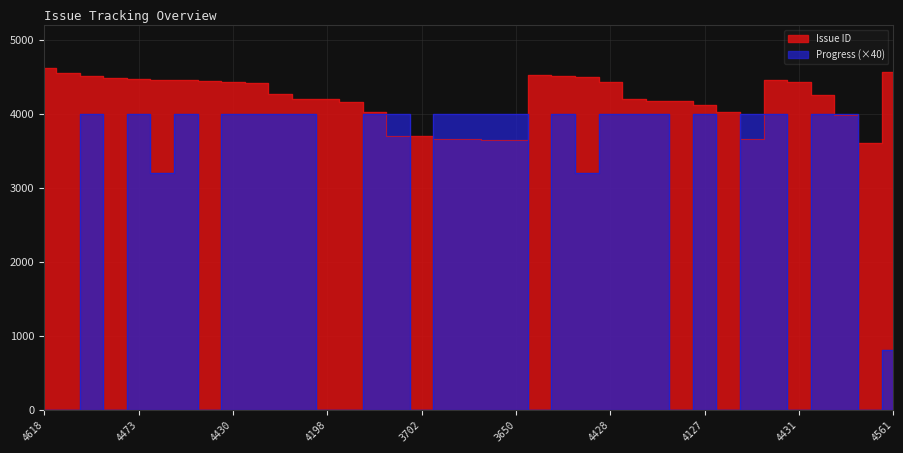

True or false: Progress has more than 2 points higher than both neighbors.

True